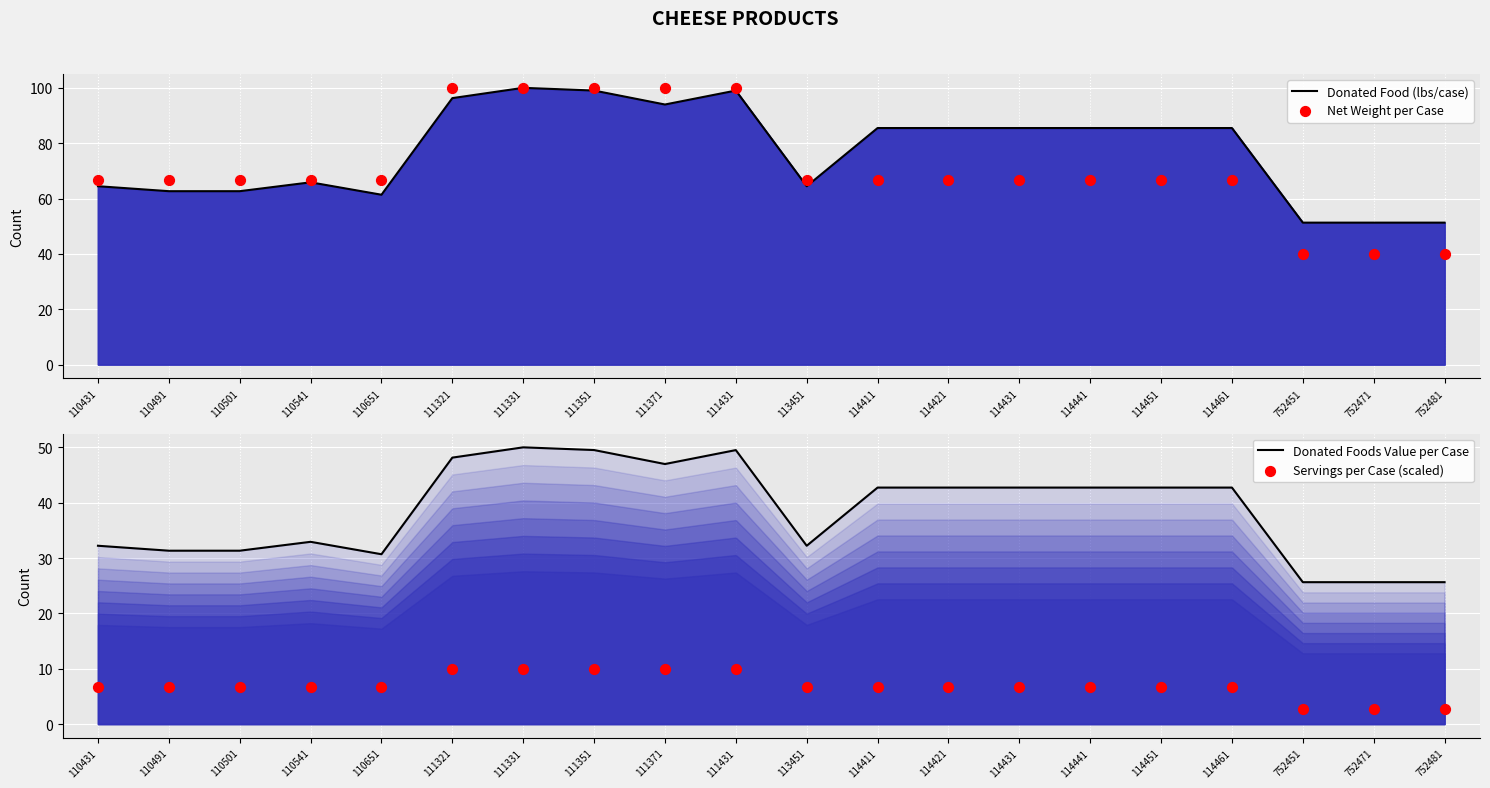

Which series has the largest total across all categories?

Donated Food (lbs/case)